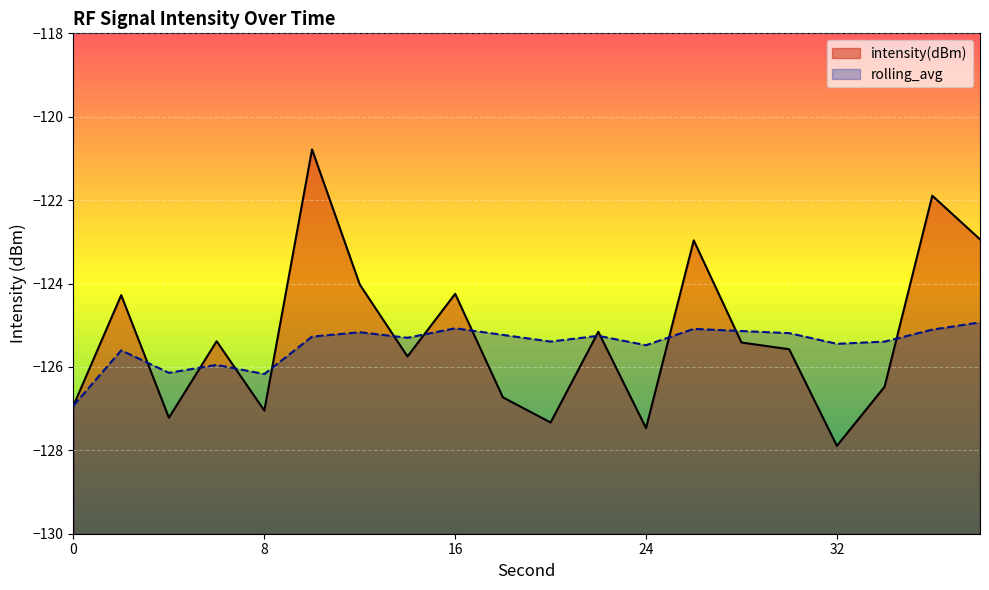

Reading left to right, what are all the values shown in this chart?

intensity(dBm): -126.9	-124.3	-127.2	-125.4	-127.0	-120.8	-124.0	-125.7	-124.2	-126.7	-127.3	-125.2	-127.5	-123.0	-125.4	-125.6	-127.9	-126.5	-121.9	-122.9
rolling_avg: -126.9	-125.6	-126.1	-126.0	-126.2	-125.3	-125.2	-125.3	-125.1	-125.2	-125.4	-125.3	-125.5	-125.1	-125.1	-125.2	-125.4	-125.4	-125.1	-124.9